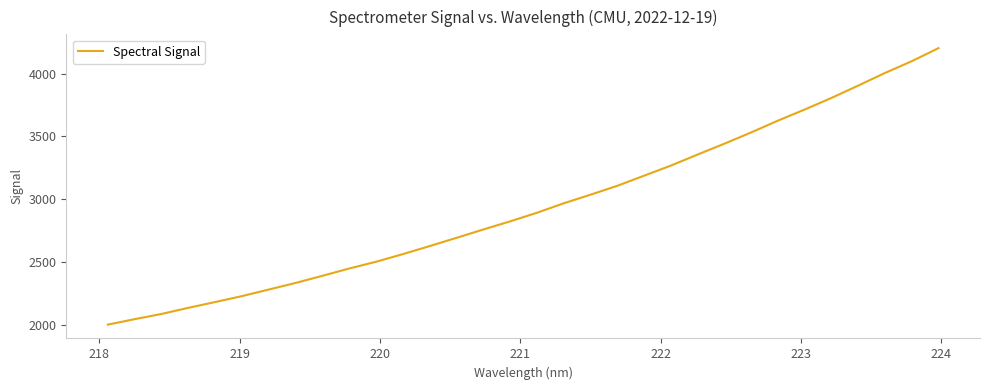

What is the smallest value displayed?

1999.1